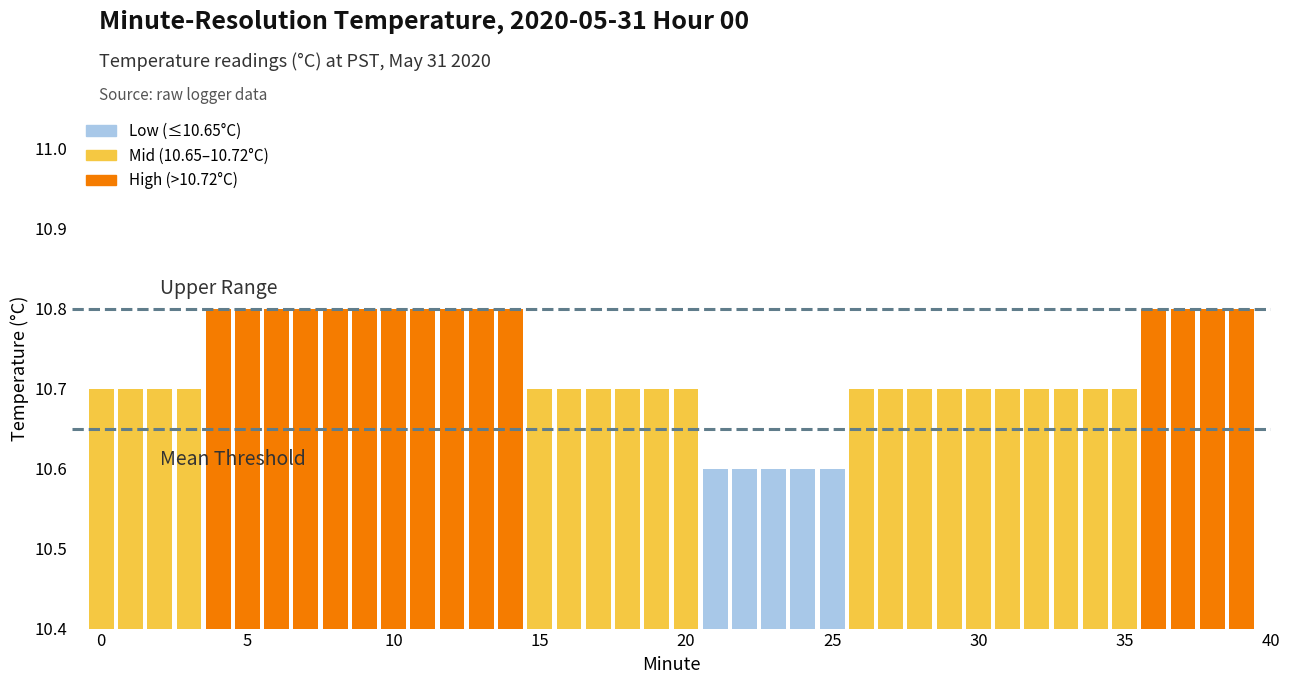

What is the maximum value shown in the chart?

10.8